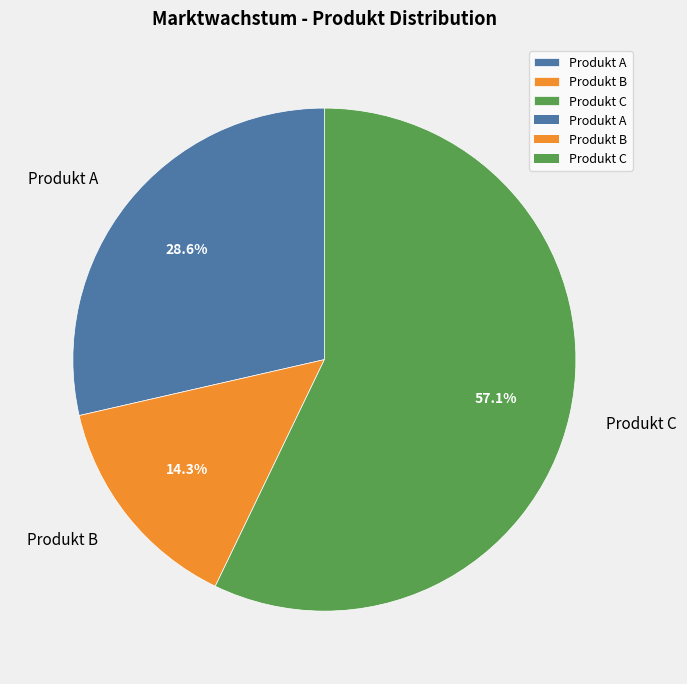

Is it true that Produkt B is 14% of the pie?

True